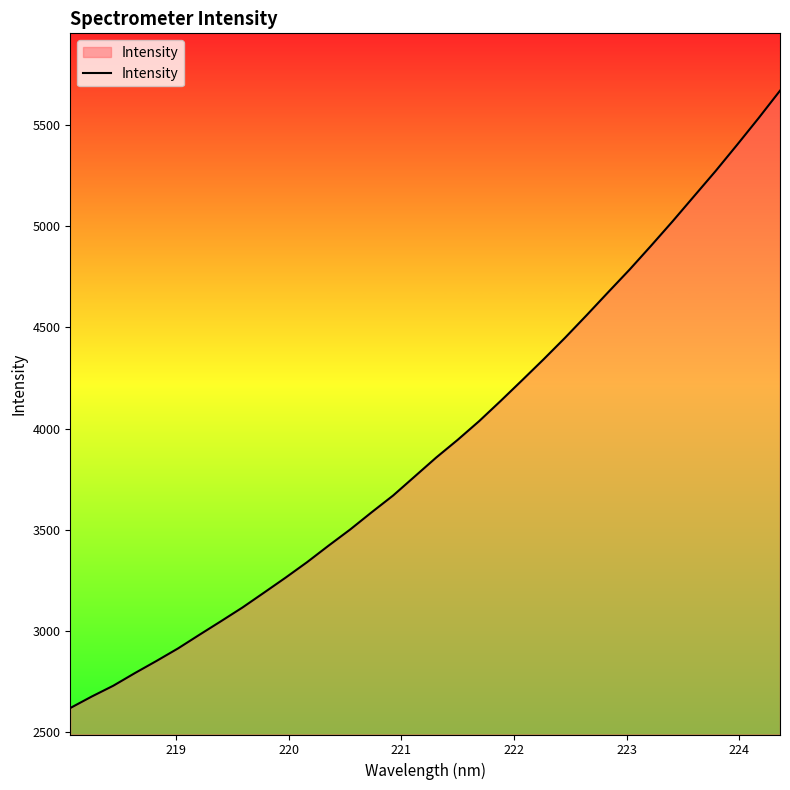

Count the number of values greater than 3856.

17